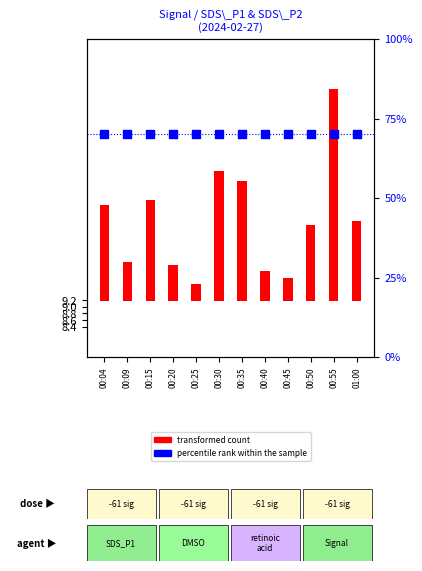

Which series contains the lowest Y value?

transformed count